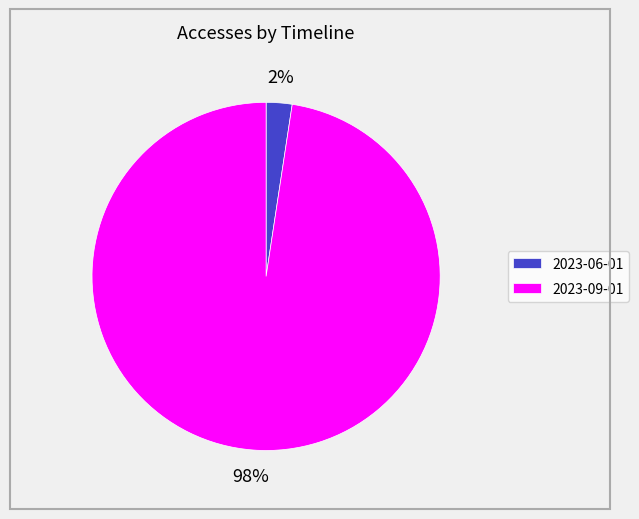

Which has a higher value, 2023-06-01 or 2023-09-01?

2023-09-01